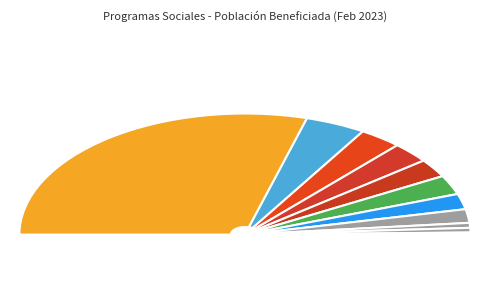

Count the number of slices in the pie.

13